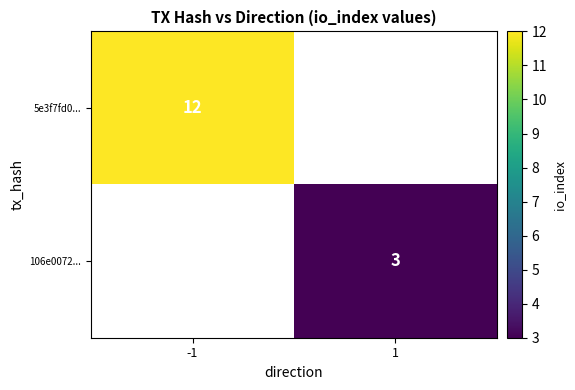

Is it true that 5e3f7fd0... equals 3 at -1?

False